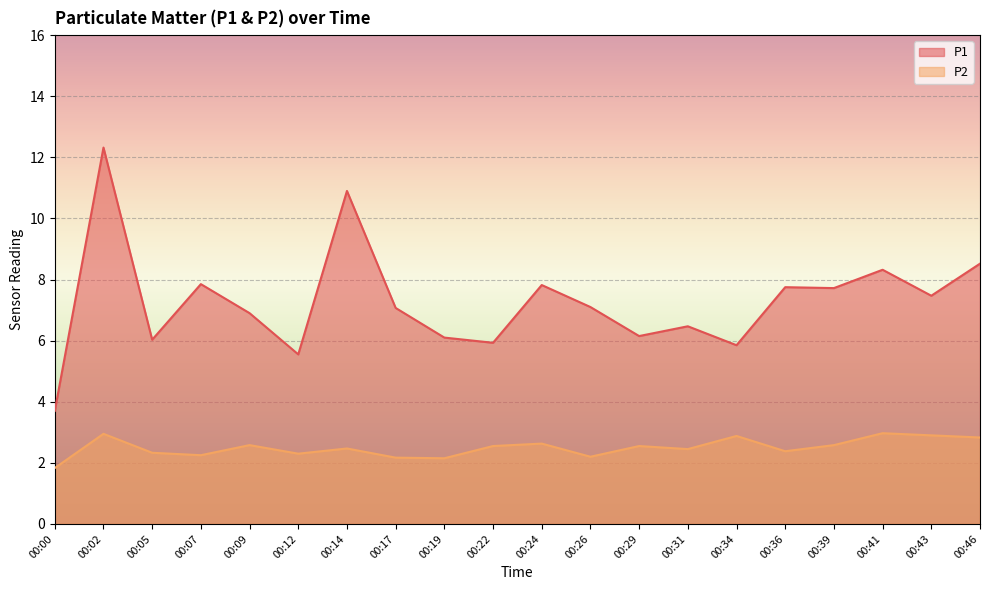

Rank the series at 00:17 from lowest to highest value.

P2, P1